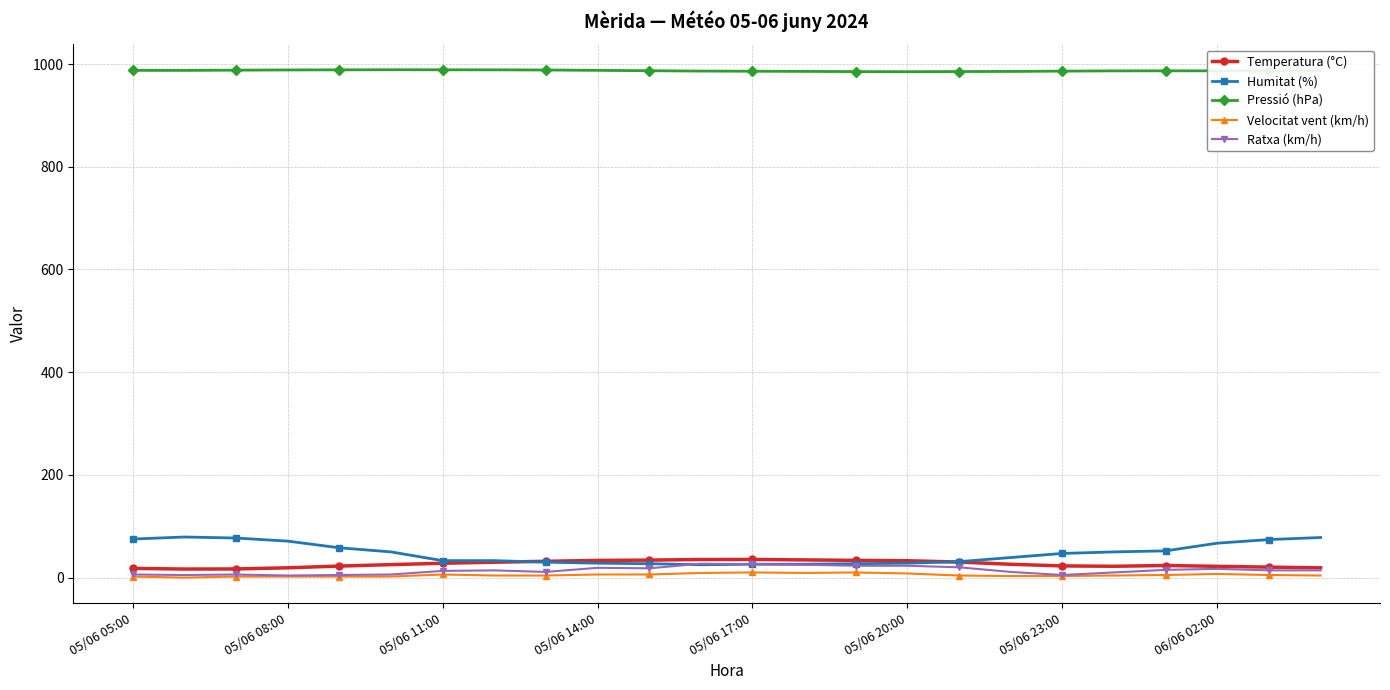

What is the greatest value displayed?

988.9